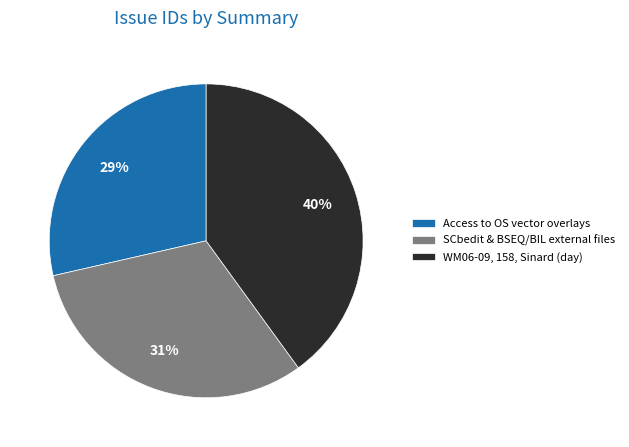

Combined, do SCbedit & BSEQ/BIL external files and WM06-09, 158, Sinard (day) account for over 50%?

Yes